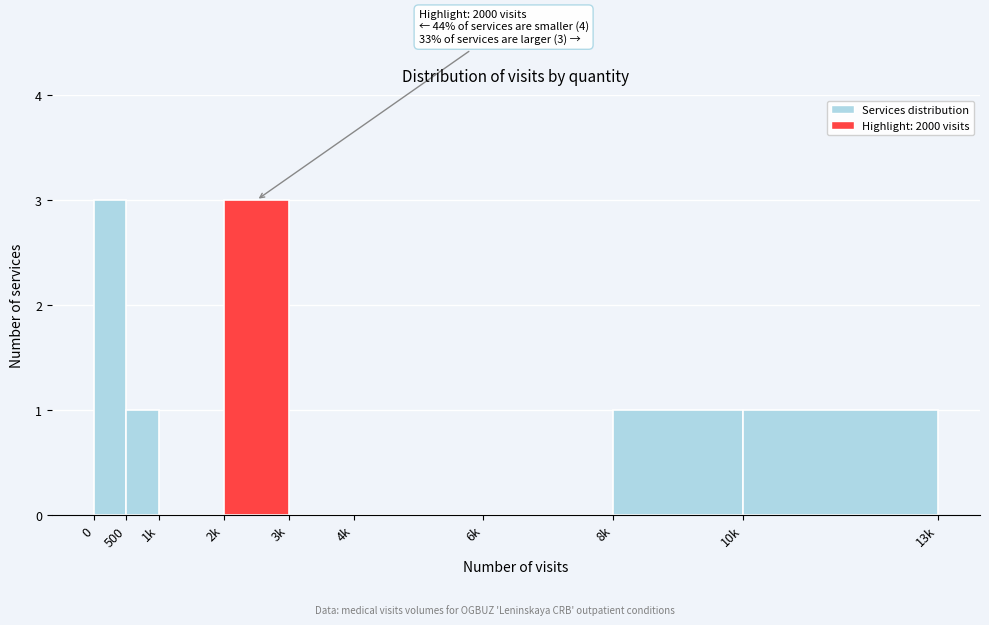

Reading left to right, list all the values displayed in this chart.

0=3	500=1	1k=0	2k=3	3k=0	4k=0	6k=0	8k=1	10k=1